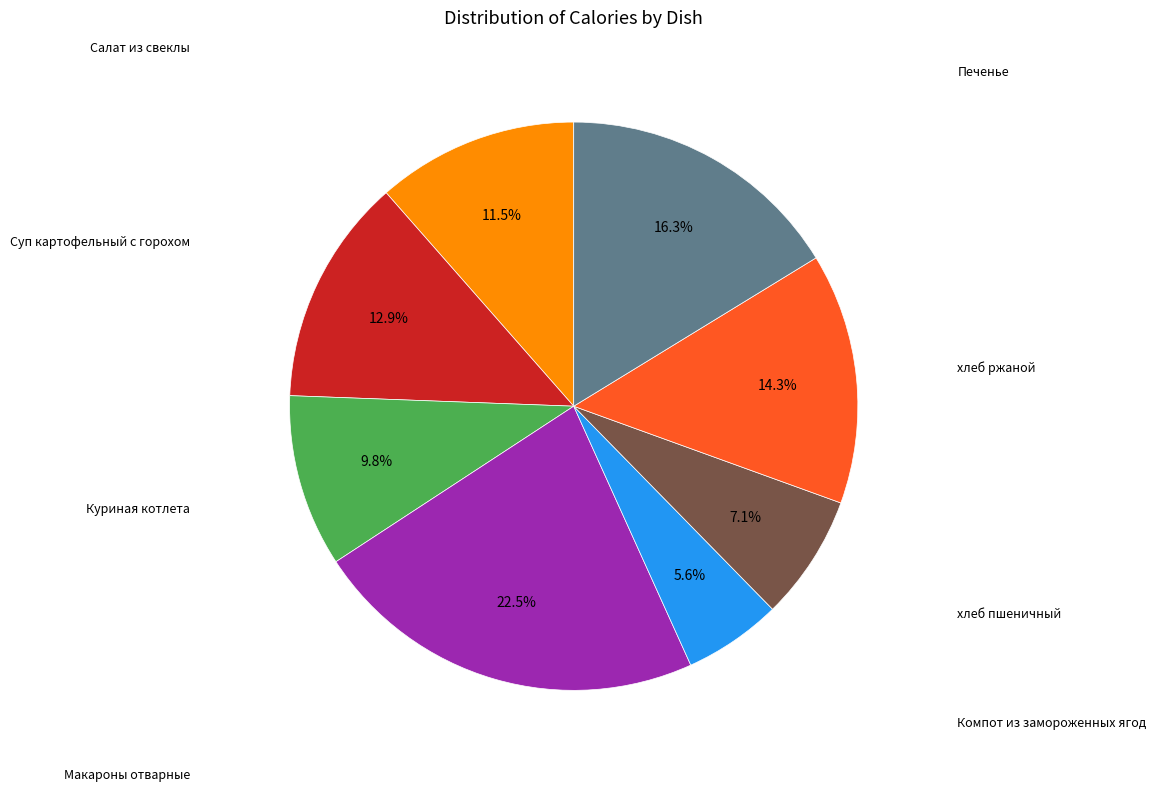

Is there a majority slice in this chart?

No